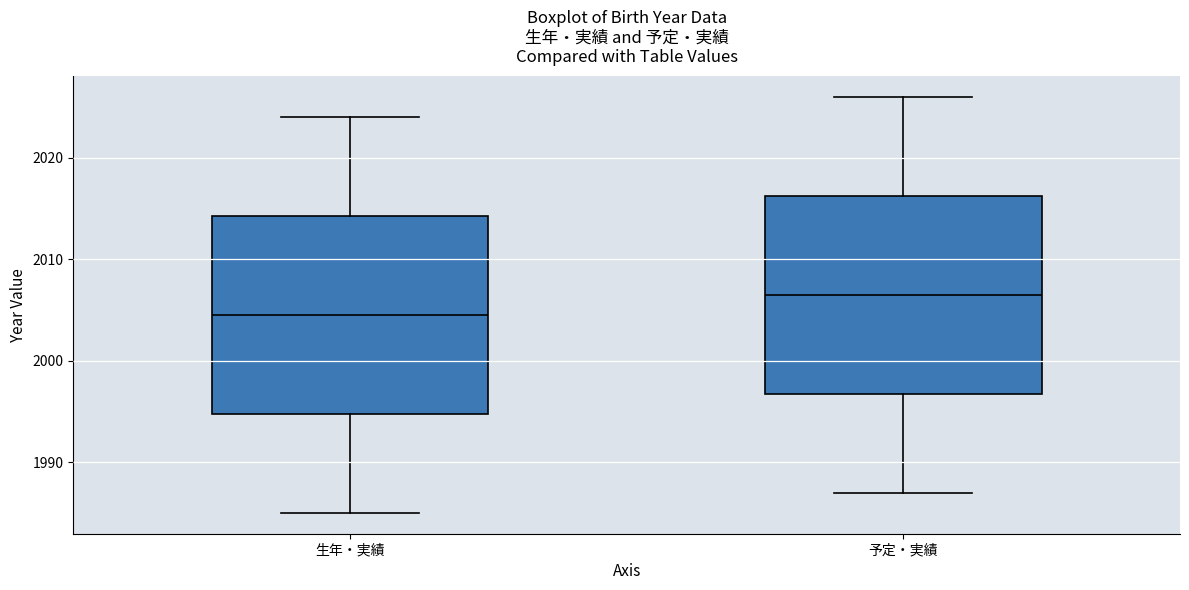

Which box's median line is the lowest?

生年・実績